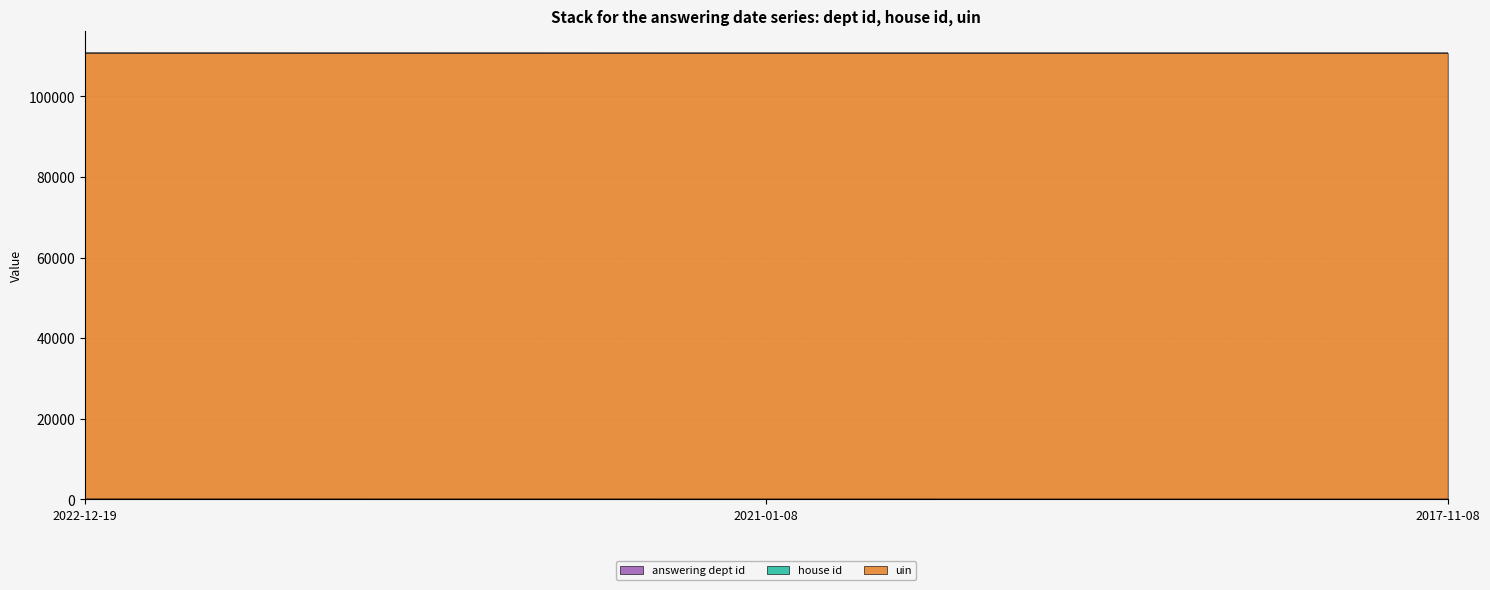

The value of house id at 2022-12-19 is 0. True or false?

False